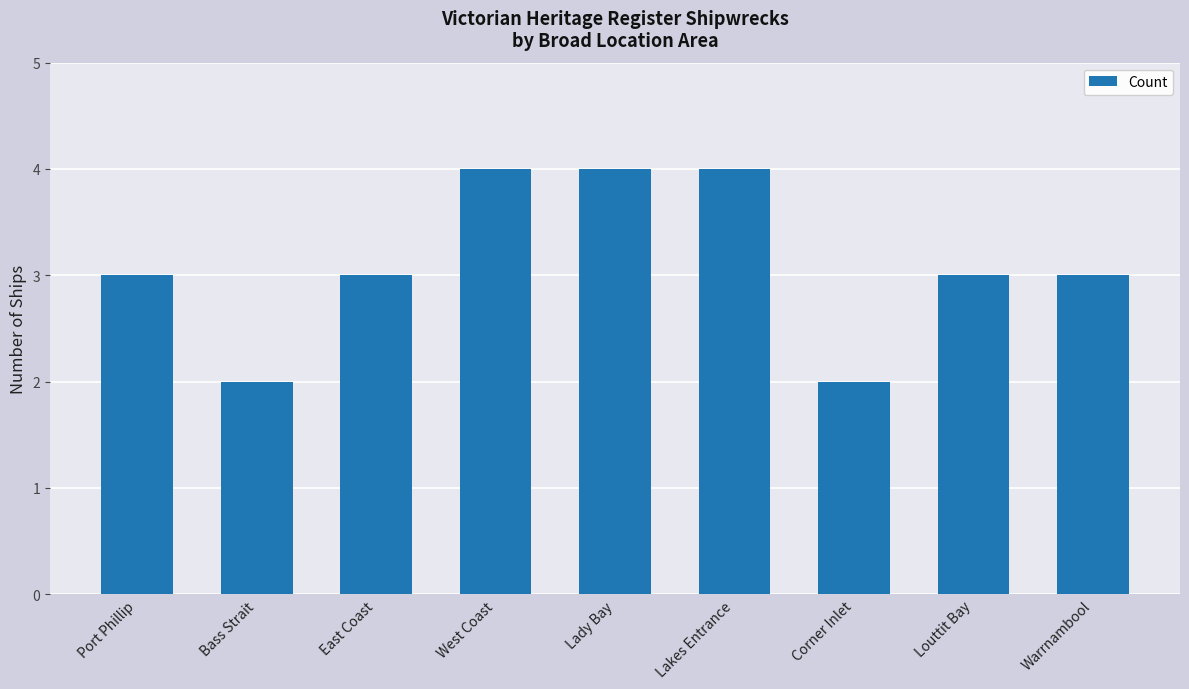

What is the sum of the values at Corner Inlet and Lakes Entrance?

6